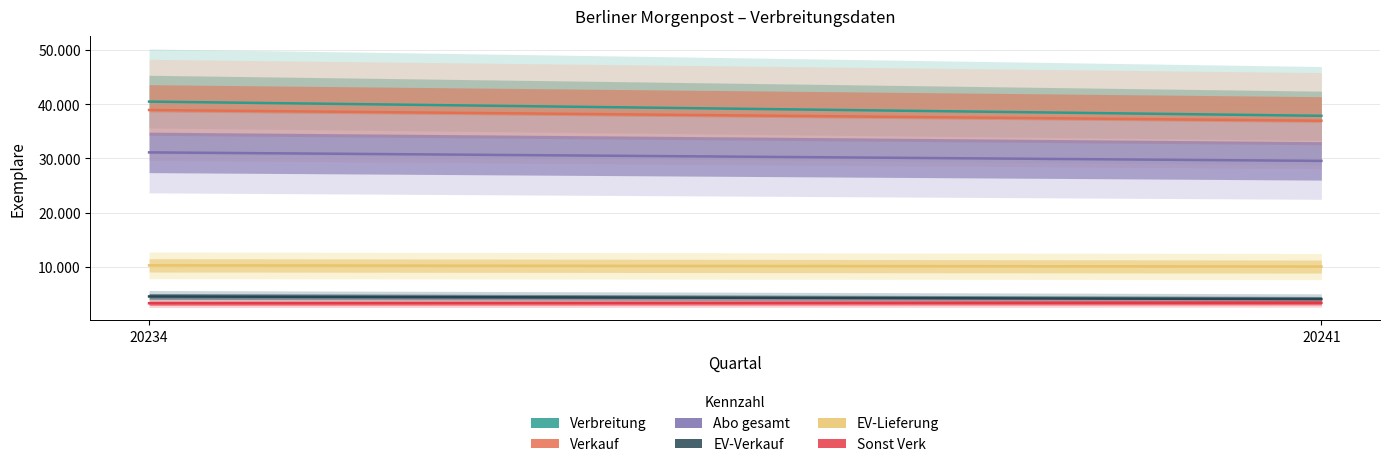

Which has a higher value, 20241 or 20234?

20234